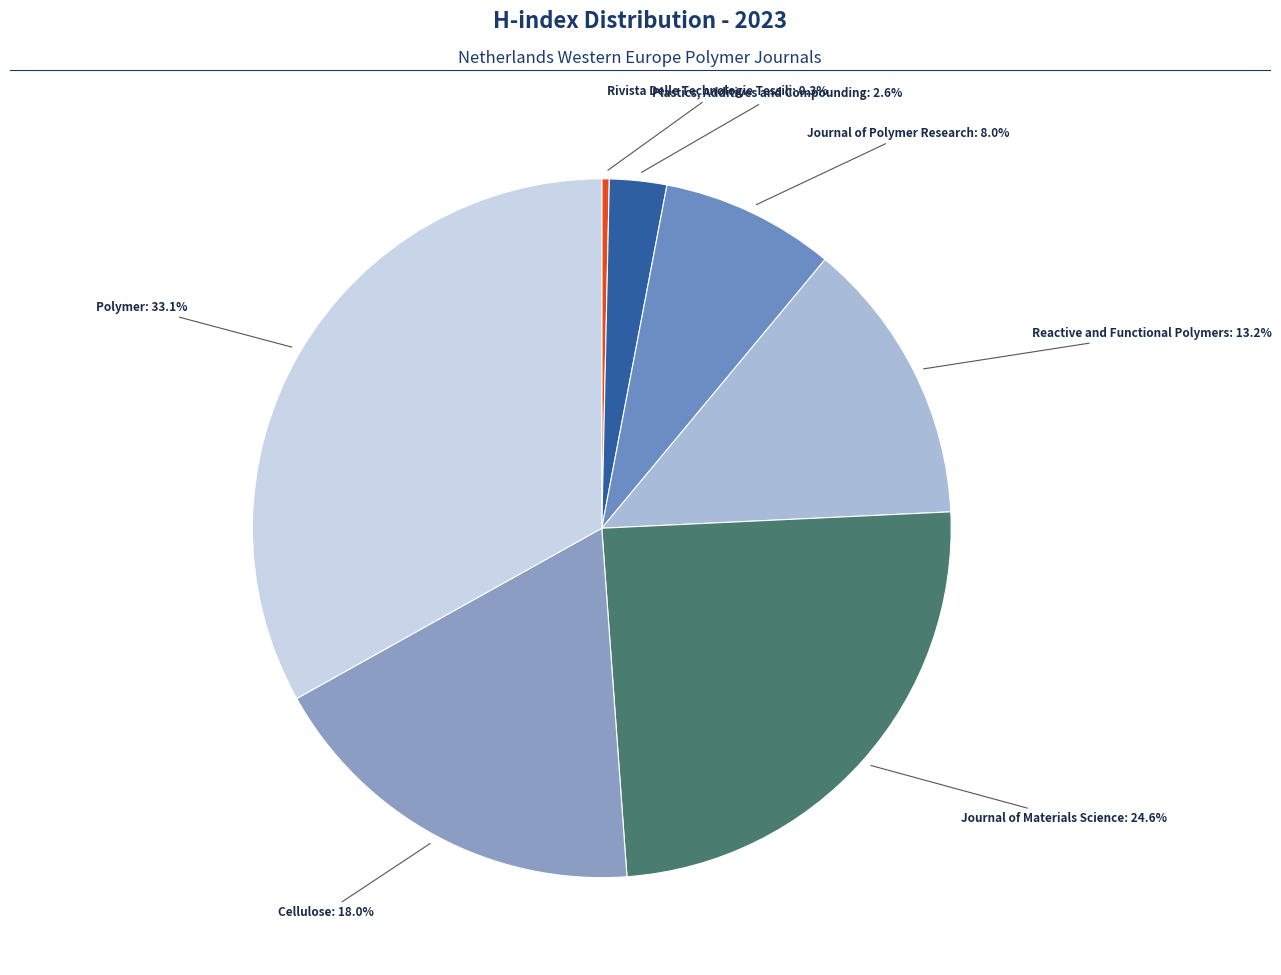

Does any single category account for the majority?

No